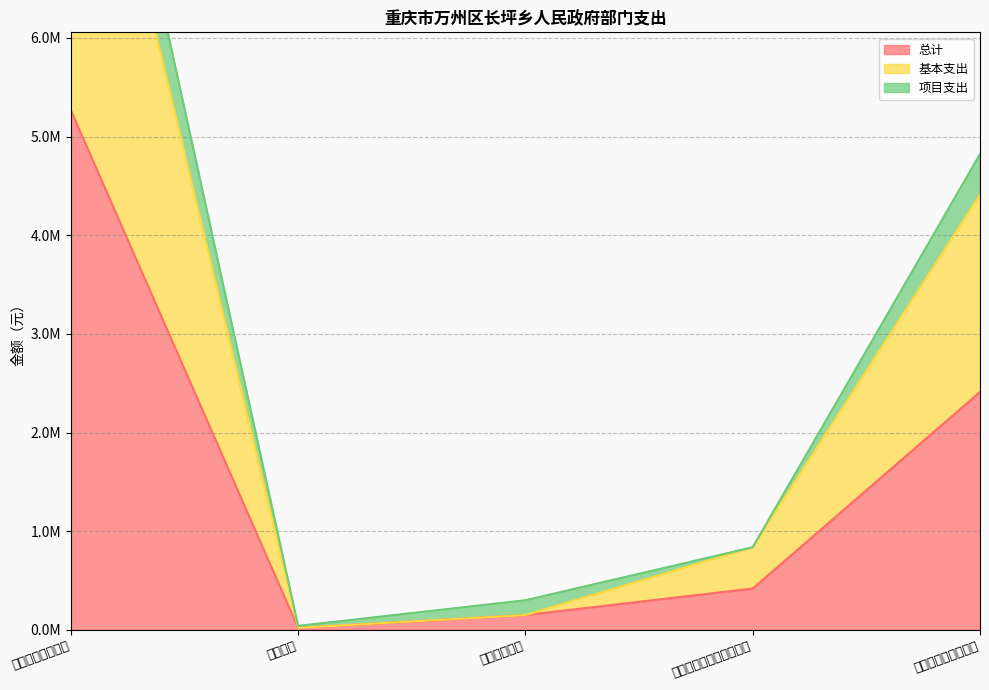

Which has a higher value, 一般公共服务支出 or 国防支出?

一般公共服务支出